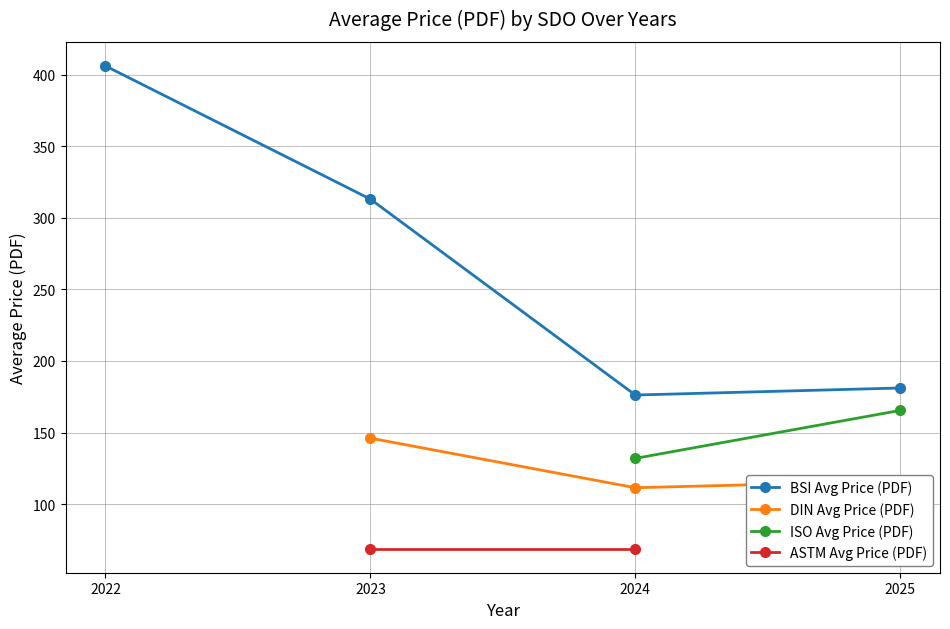

What is the value of the DIN Avg Price (PDF) point at the 3rd from the left?

127.9